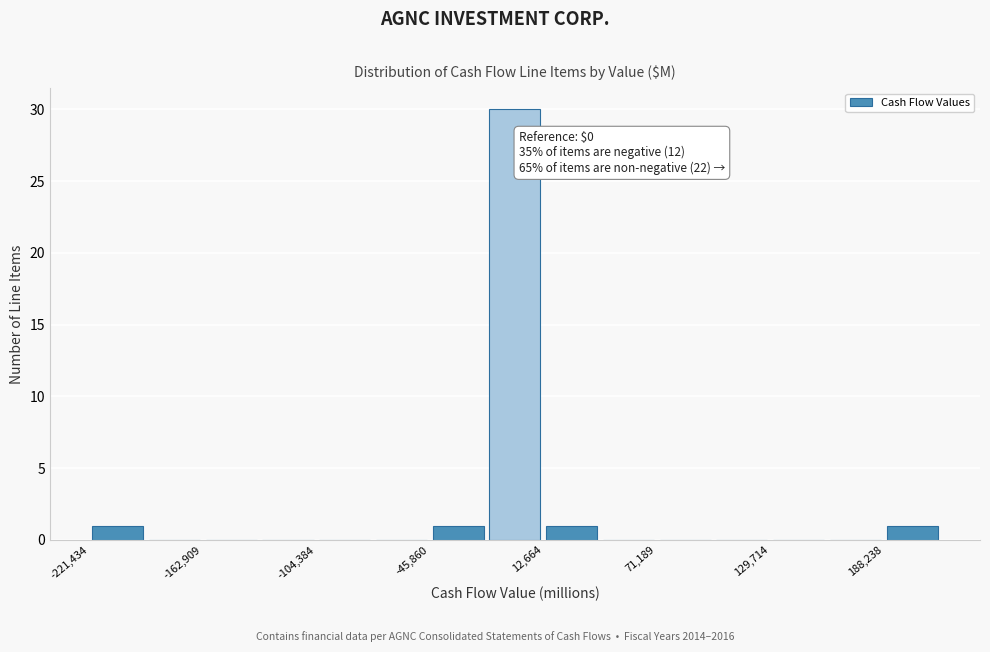

Read against the x-axis, roughly where is the centre of the tallest bar?

0